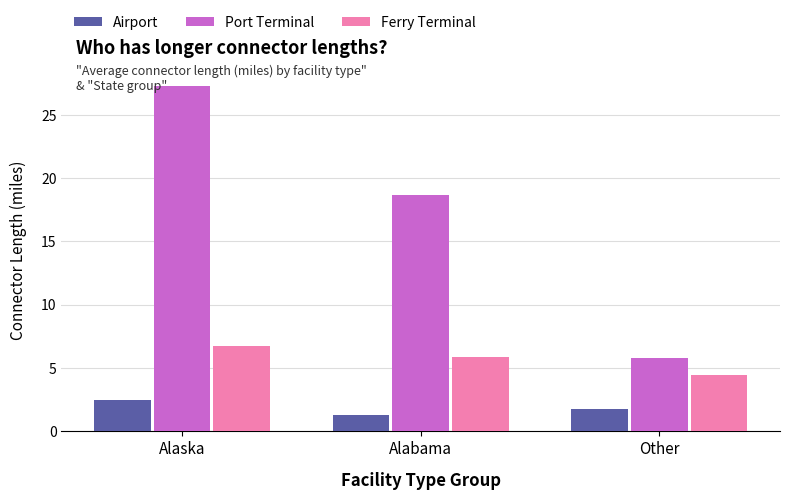

At Alabama, list the series in order from largest to smallest.

Port Terminal, Ferry Terminal, Airport